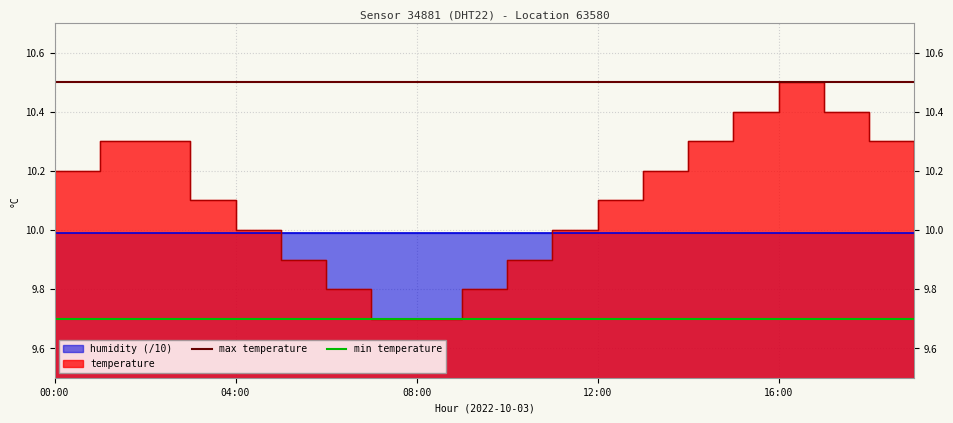

What is the difference between the highest and lowest values at 00:00?

0.8